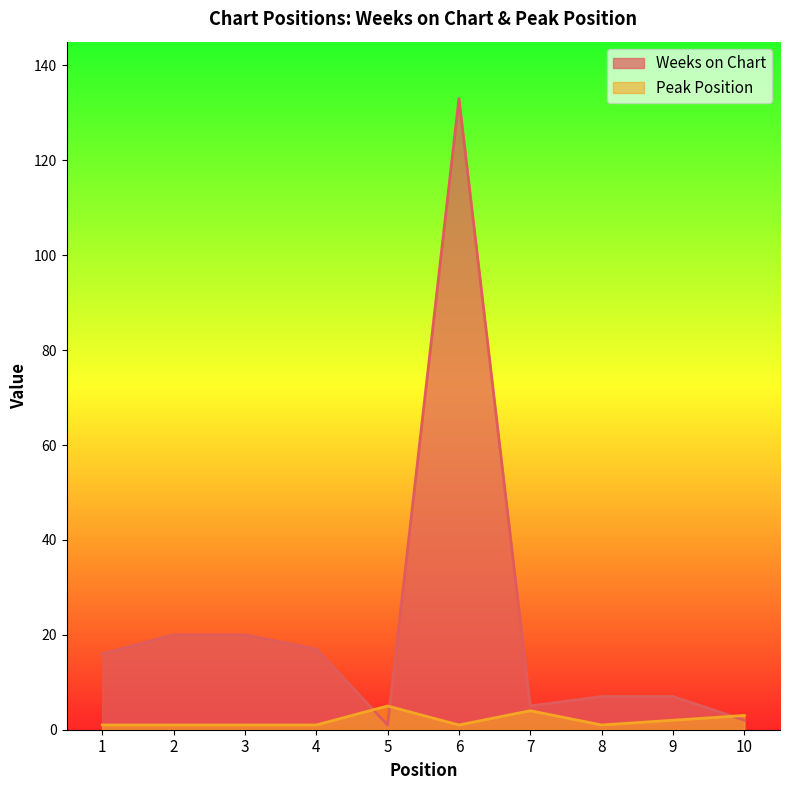

At 2, list the series in order from largest to smallest.

Weeks on Chart, Peak Position